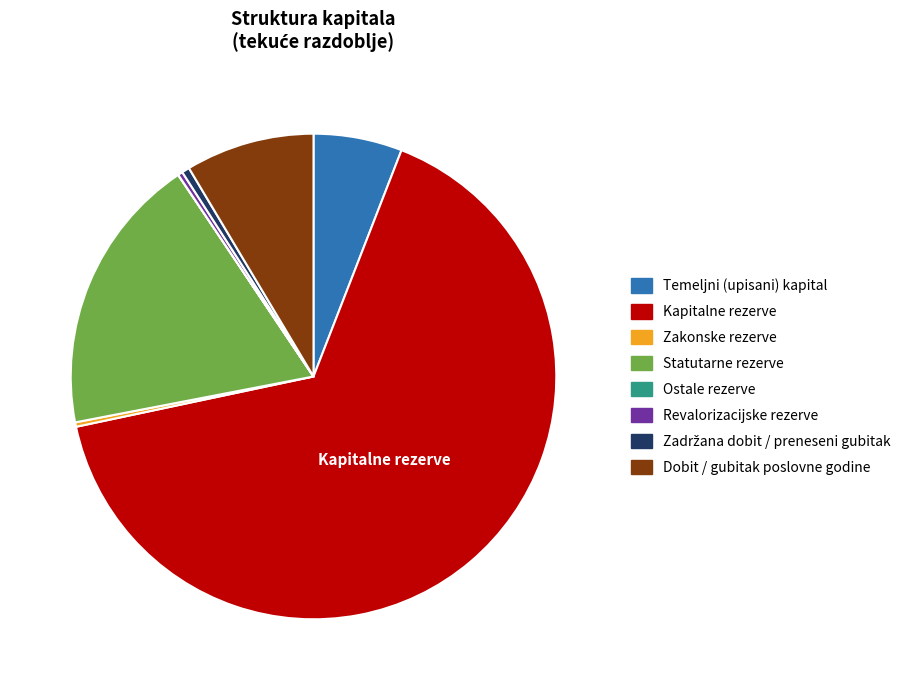

Do Statutarne rezerve and Zakonske rezerve together represent more than half of the pie?

No